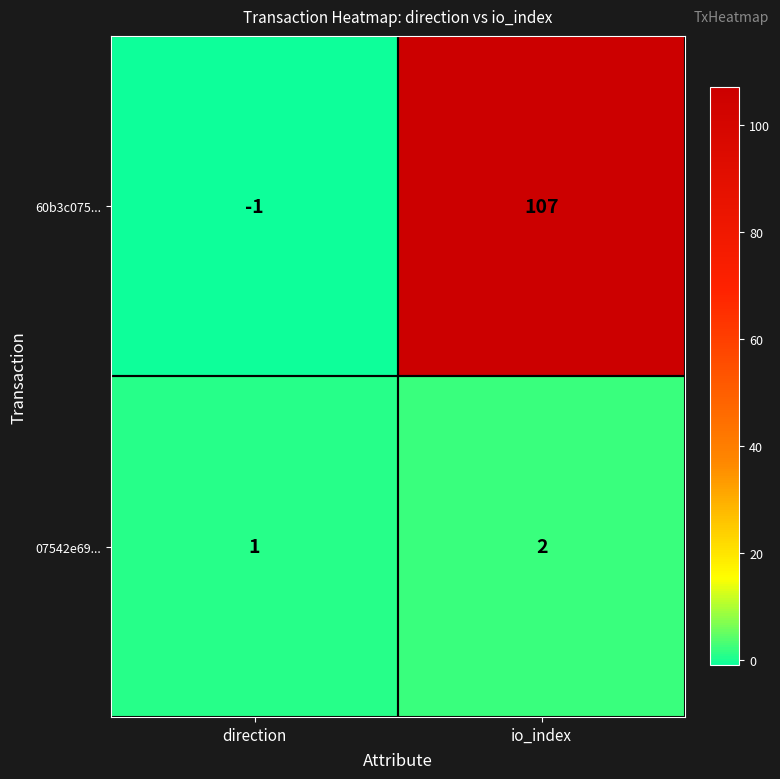

Is the value of 60b3c075... at direction greater than the value of 07542e69... at io_index?

No